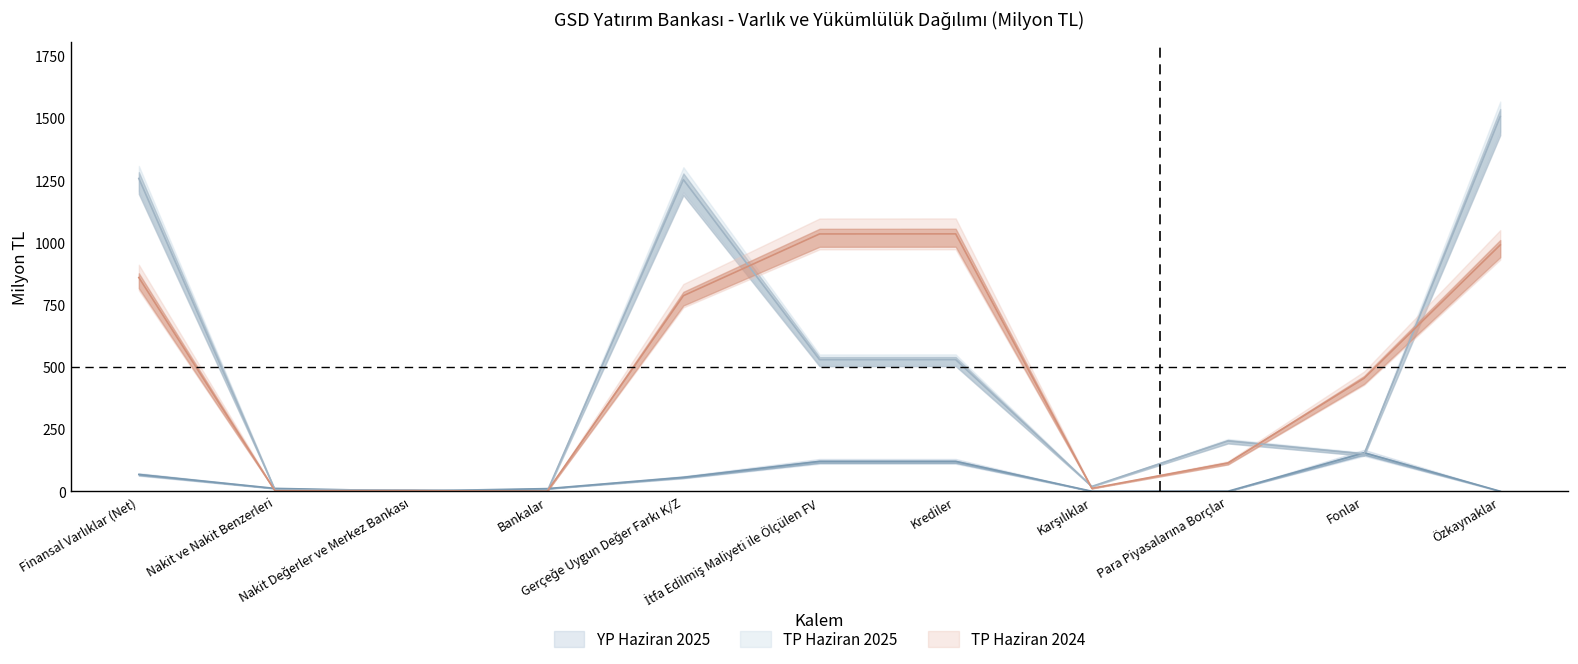

Between which two adjacent categories do TP Haziran 2024 and YP Haziran 2025 first intersect?

Finansal Varlıklar (Net) and Nakit ve Nakit Benzerleri